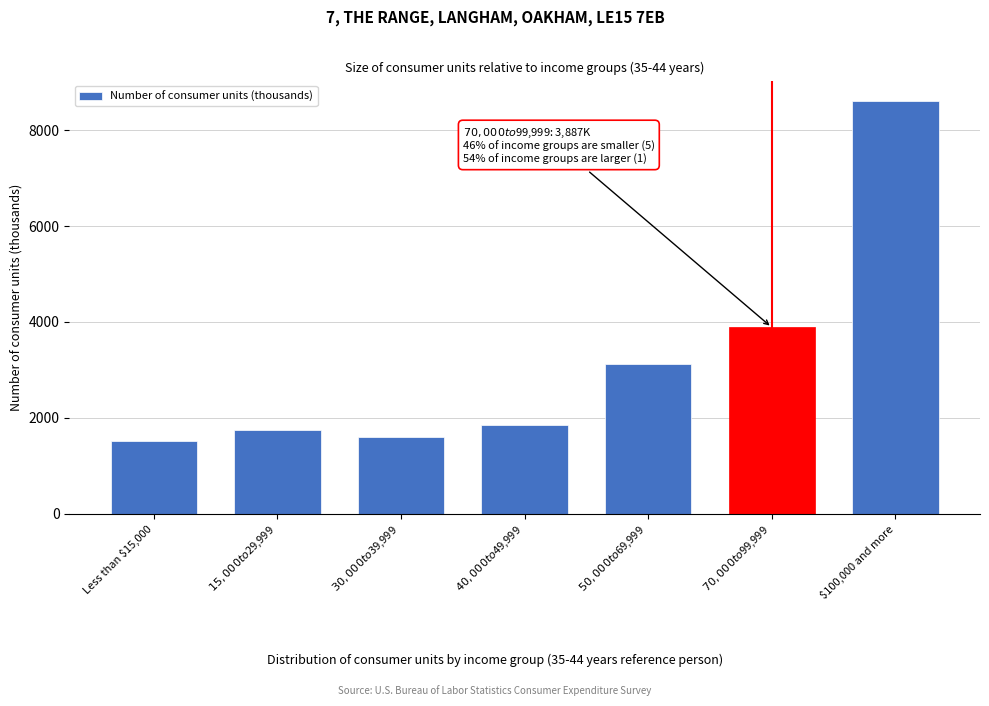

Reading left to right, what are all the values shown in this chart?

1512	1741	1611	1845	3122	3887	8601